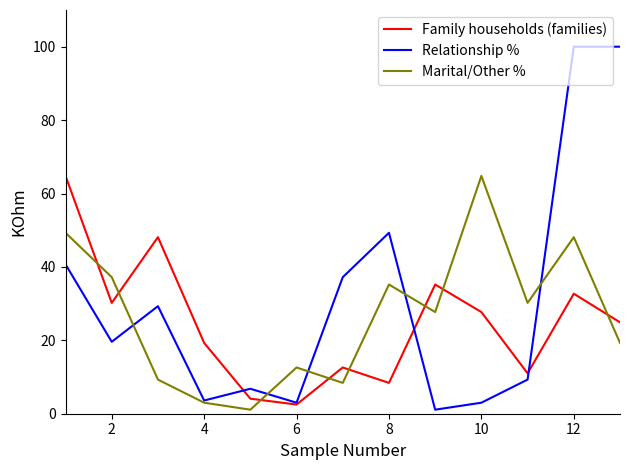

What is the highest value of the Family households (families) series?

64.8